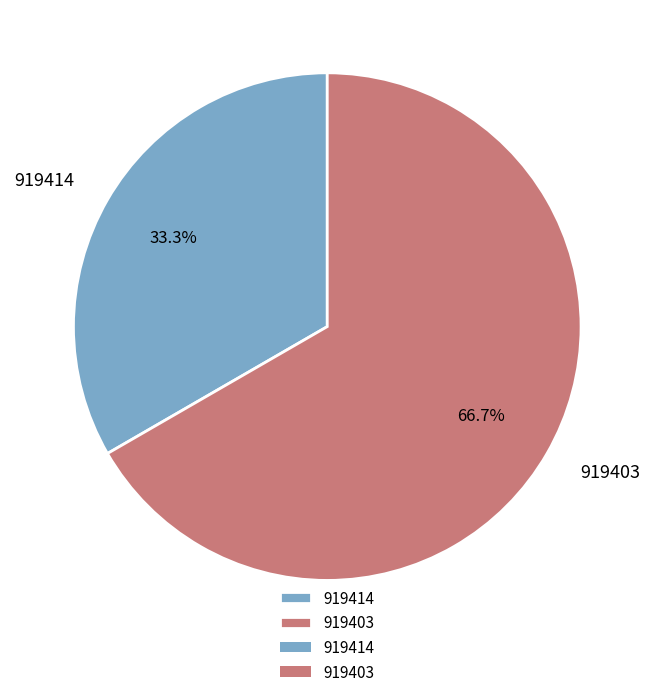

Is there any slice that represents more than half of the pie?

Yes